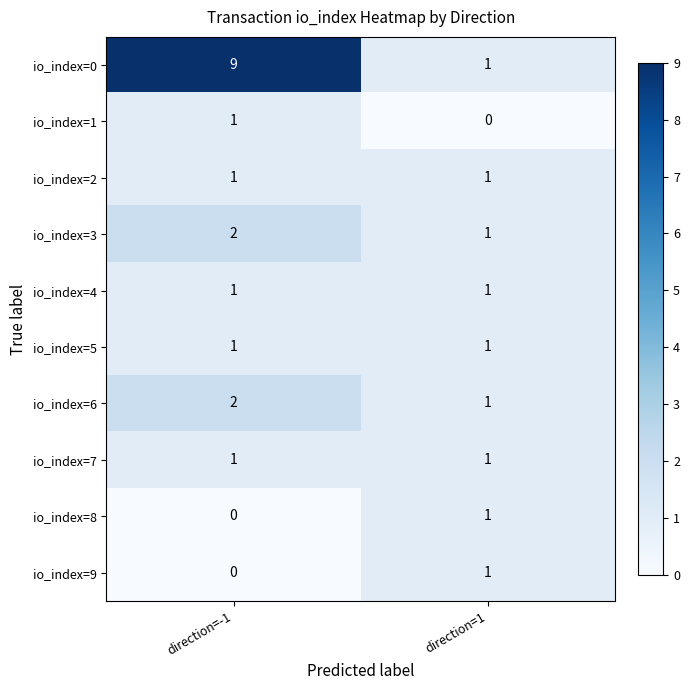

The io_index=6 series shows 3 at direction=-1. True or false?

False